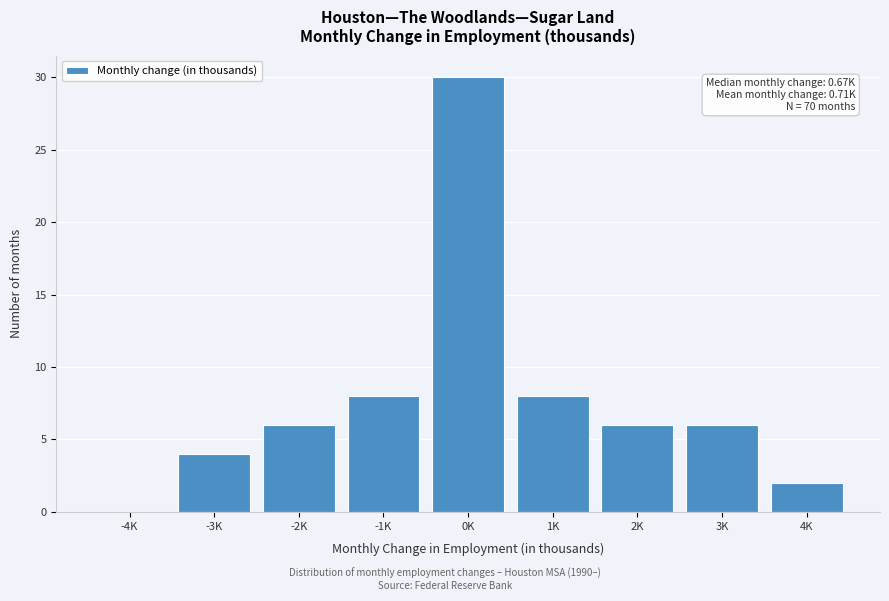

Reading right to left, extract all data points from this chart.

4K=2	3K=6	2K=6	1K=8	0K=30	-1K=8	-2K=6	-3K=4	-4K=0